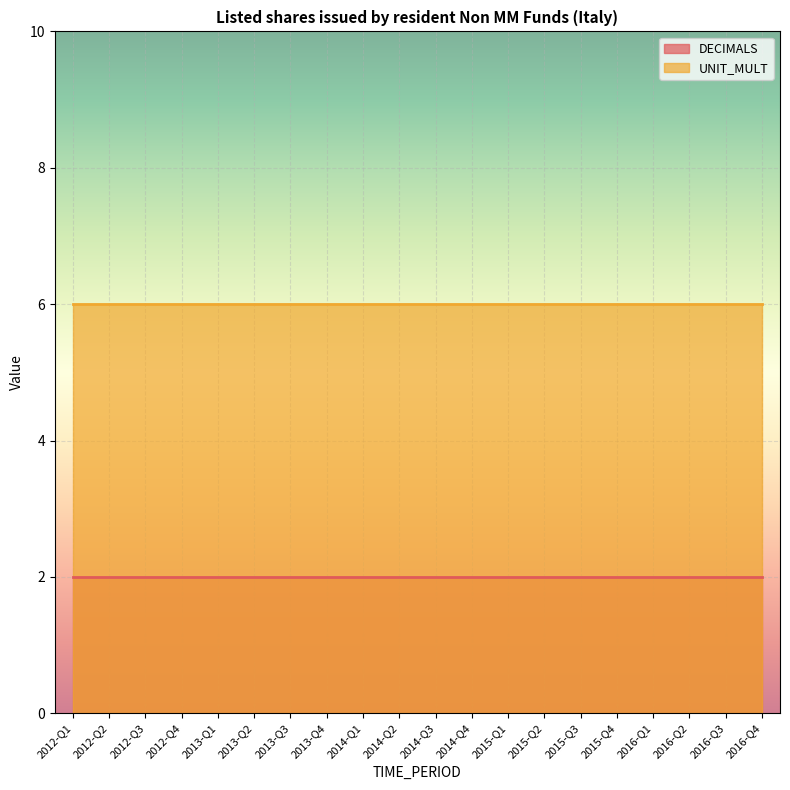

At how many categories does at least one series exceed 5?

20